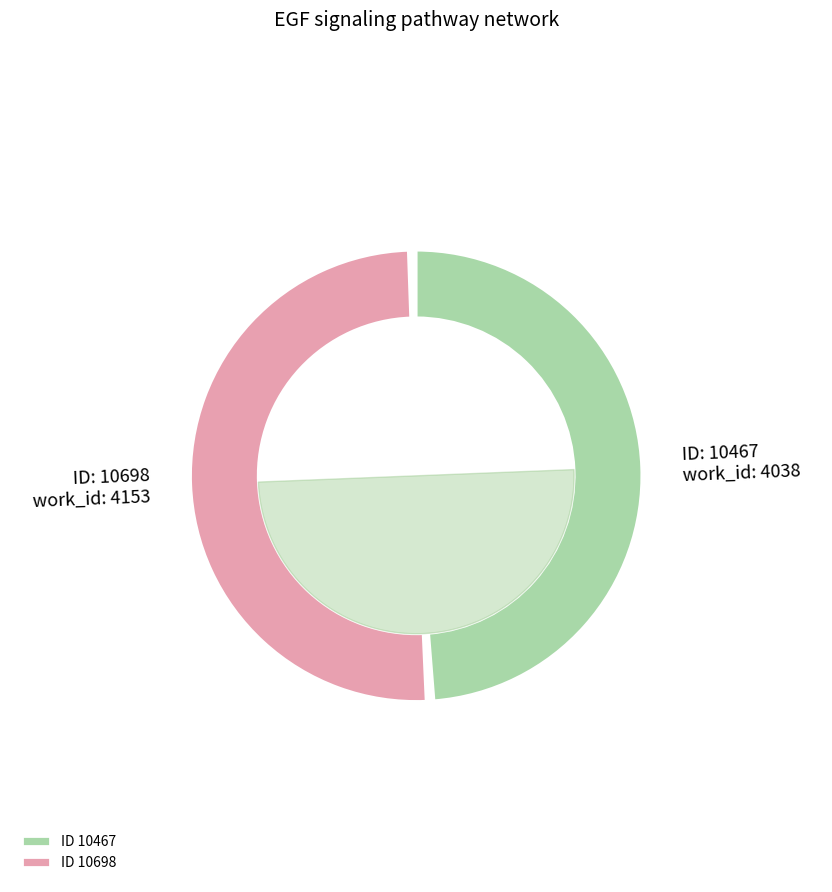

How much of the chart is everything except 10467?

50.7%